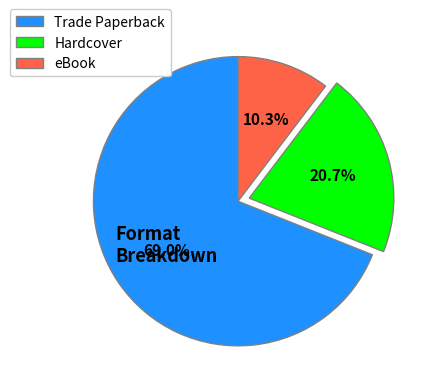

Is there a majority slice in this chart?

Yes